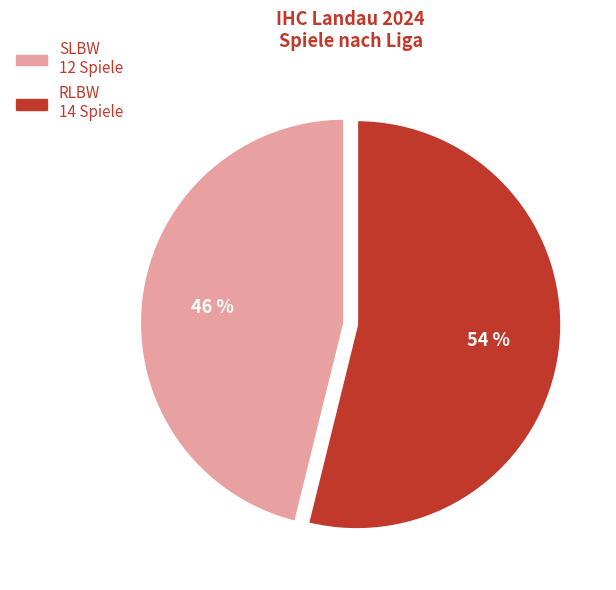

To the nearest percent, what is the difference between the SLBW and RLBW slice percentages?

8%